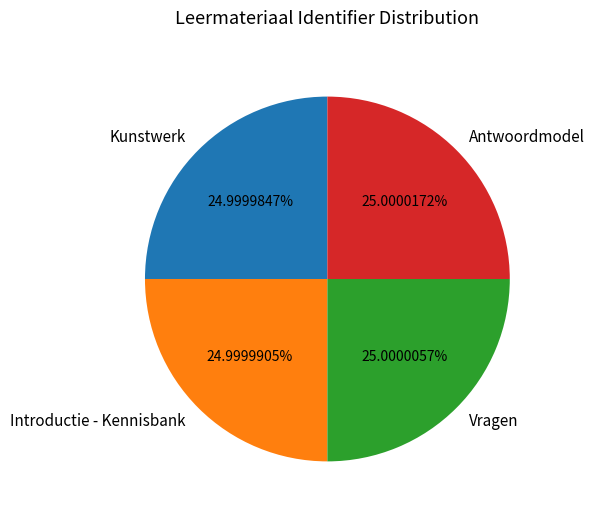

What portion of the pie excludes Kunstwerk?

75.0%